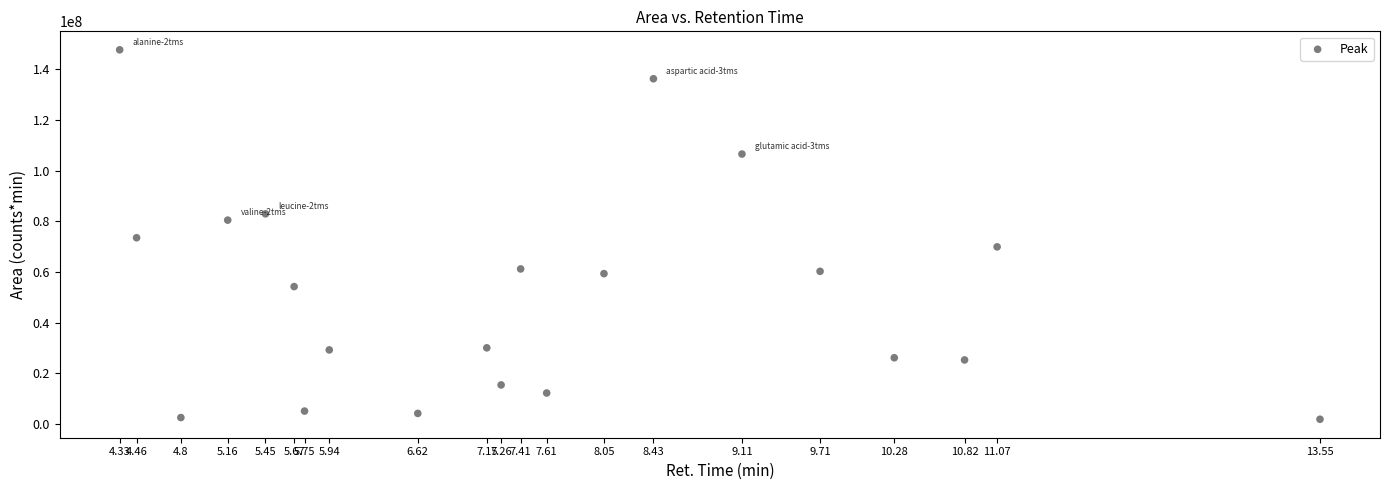

What is the range of Y values (max minus min)?

145796090